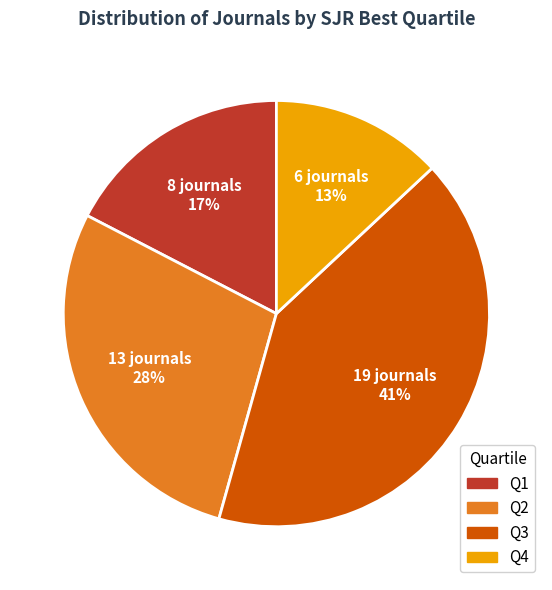

Which has a higher value, Q1 or Q3?

Q3